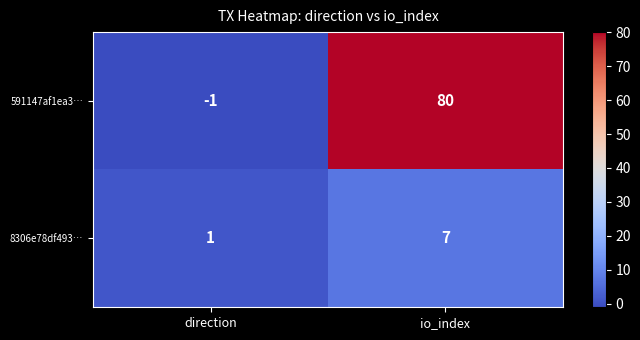

The value of 591147af1ea3… at io_index is 117. True or false?

False